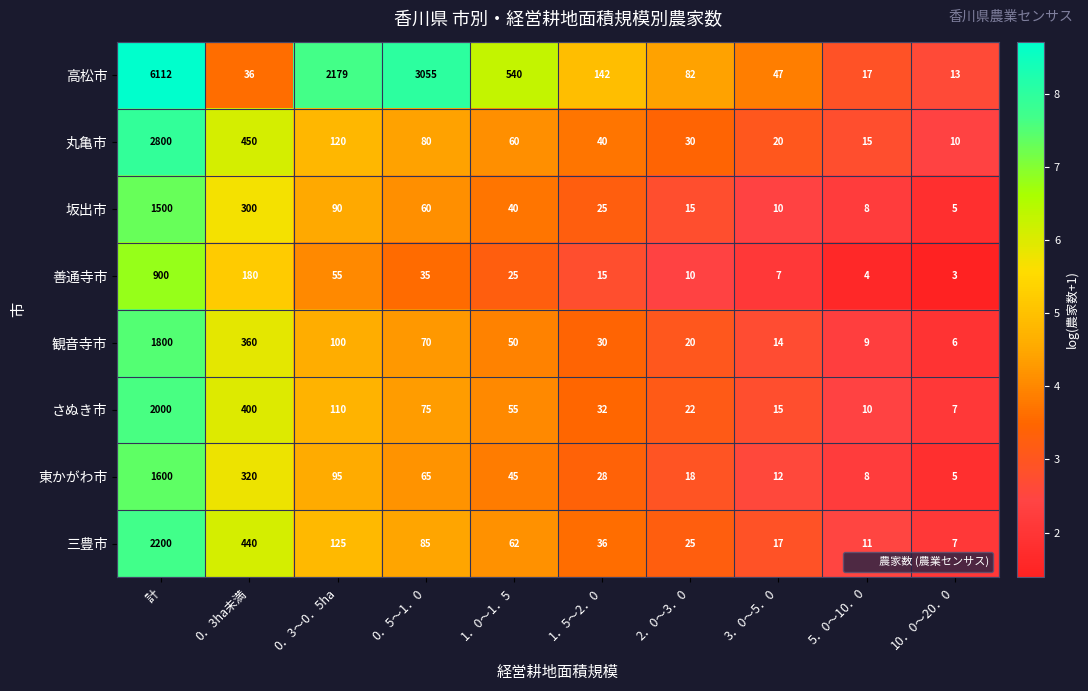

At which label does 高松市 first exceed 142?

計